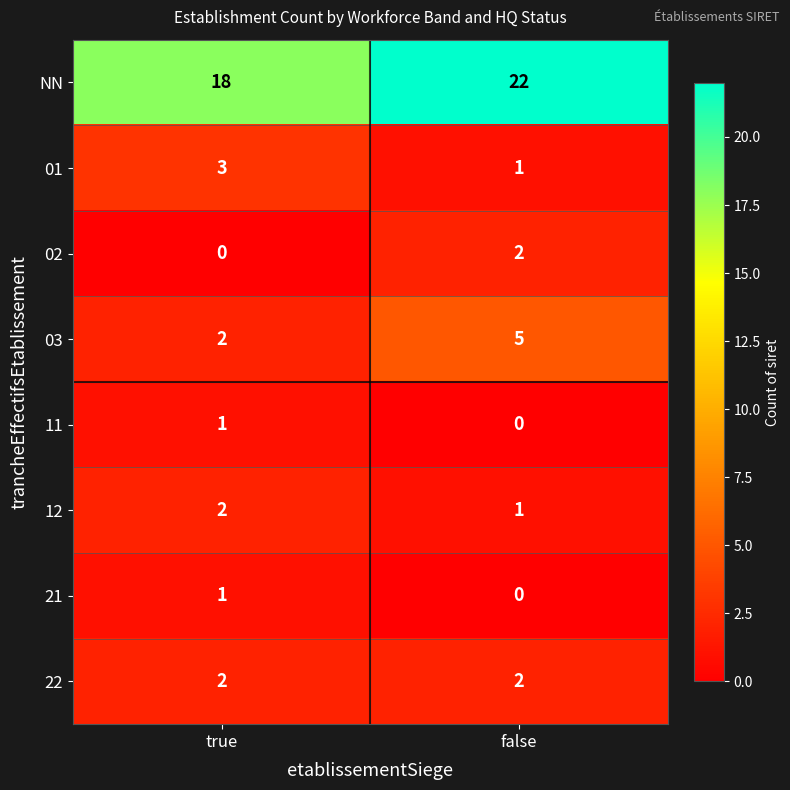

Is the value of 03 at false greater than the value of 02 at true?

Yes